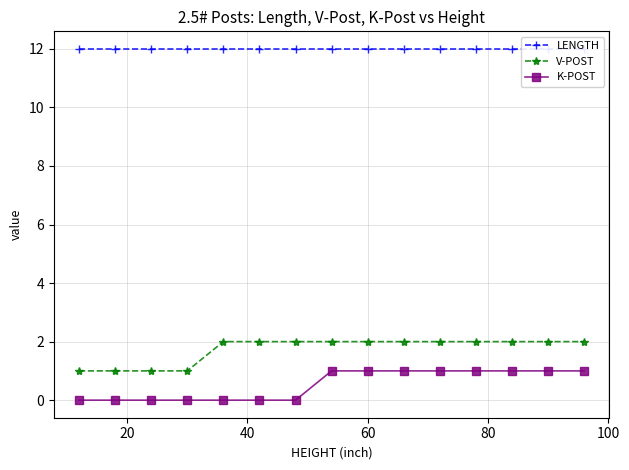

True or false: K-POST and V-POST cross at least once.

False